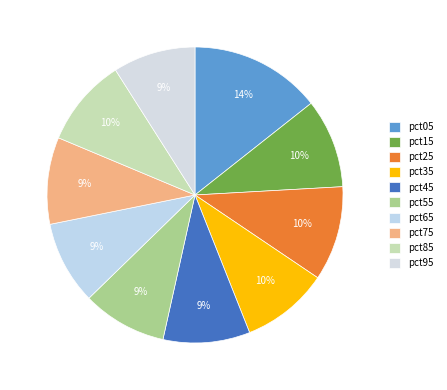

Is it true that pct65 is 9% of the pie?

True